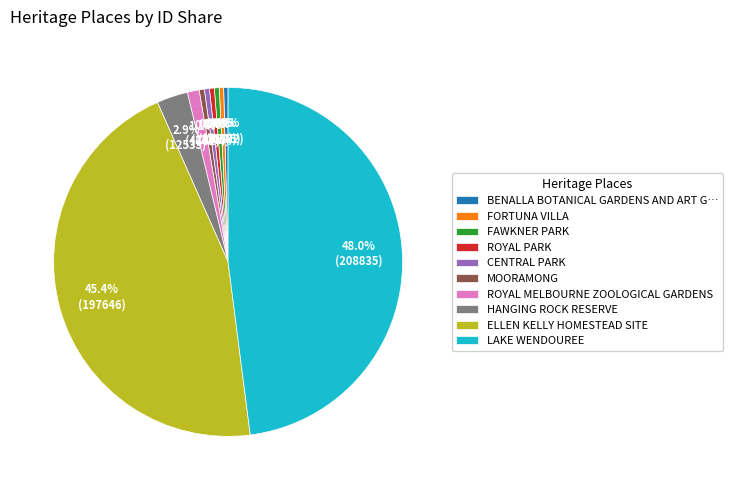

What portion of the pie excludes LAKE WENDOUREE?

52.0%